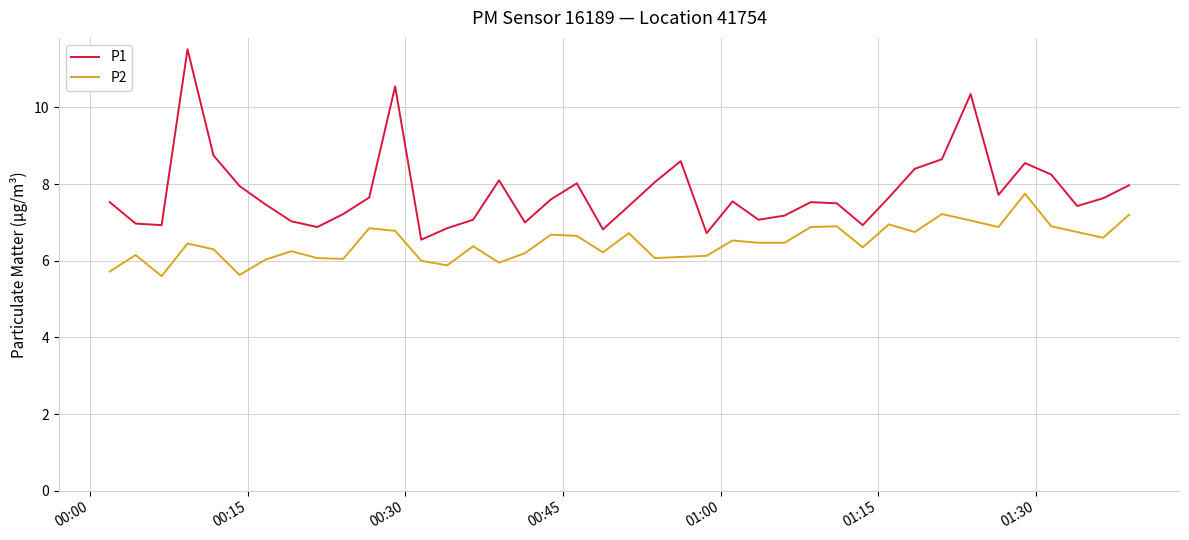

True or false: P1 and P2 intersect in this chart.

False